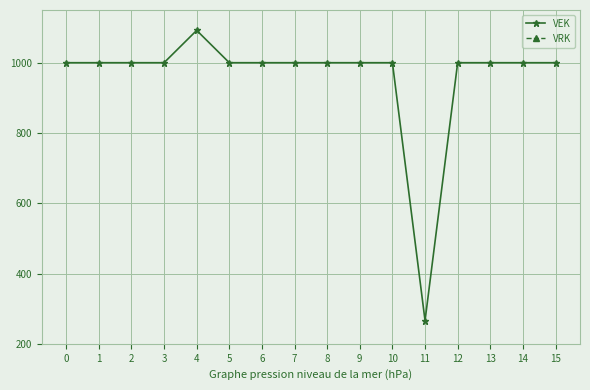

Between 9 and 10, which series saw the biggest shift?

VEK